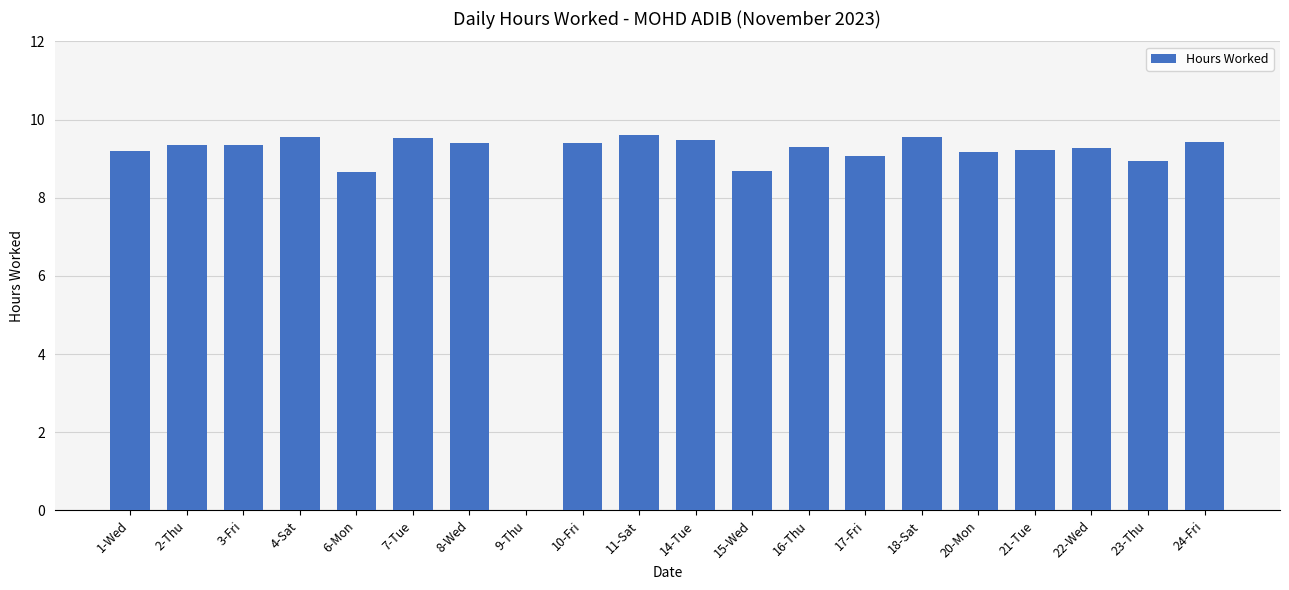

Count the number of data series in this chart.

1